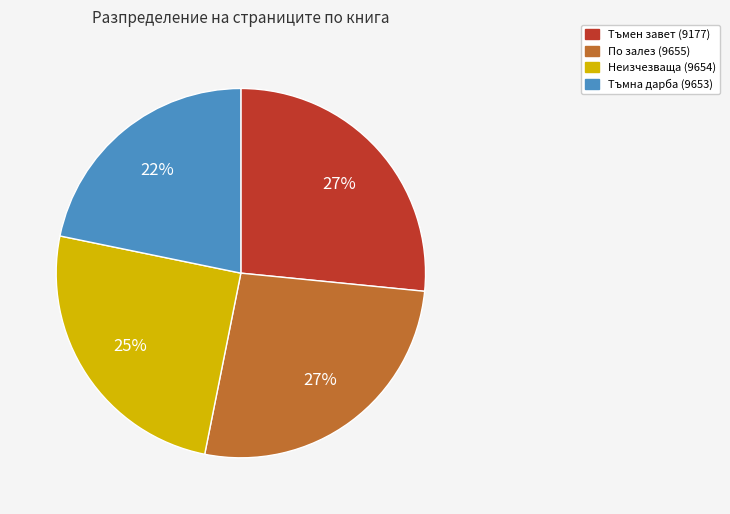

Which category has the smallest portion of the pie?

Тъмна дарба (9653)